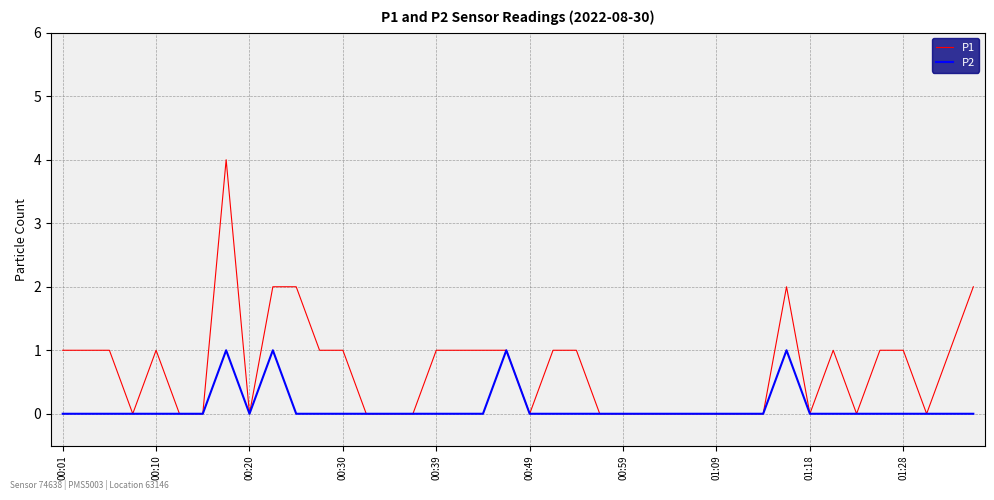

What is the greatest value displayed?

4